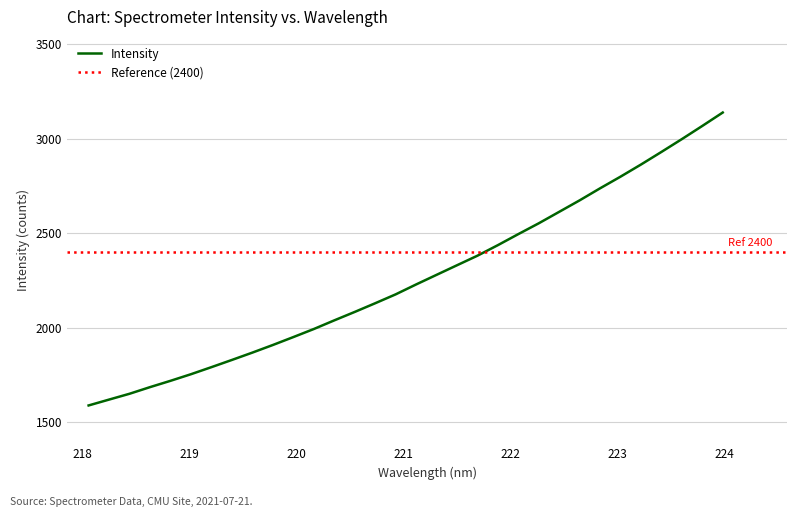

What is the maximum value shown in the chart?

3137.6